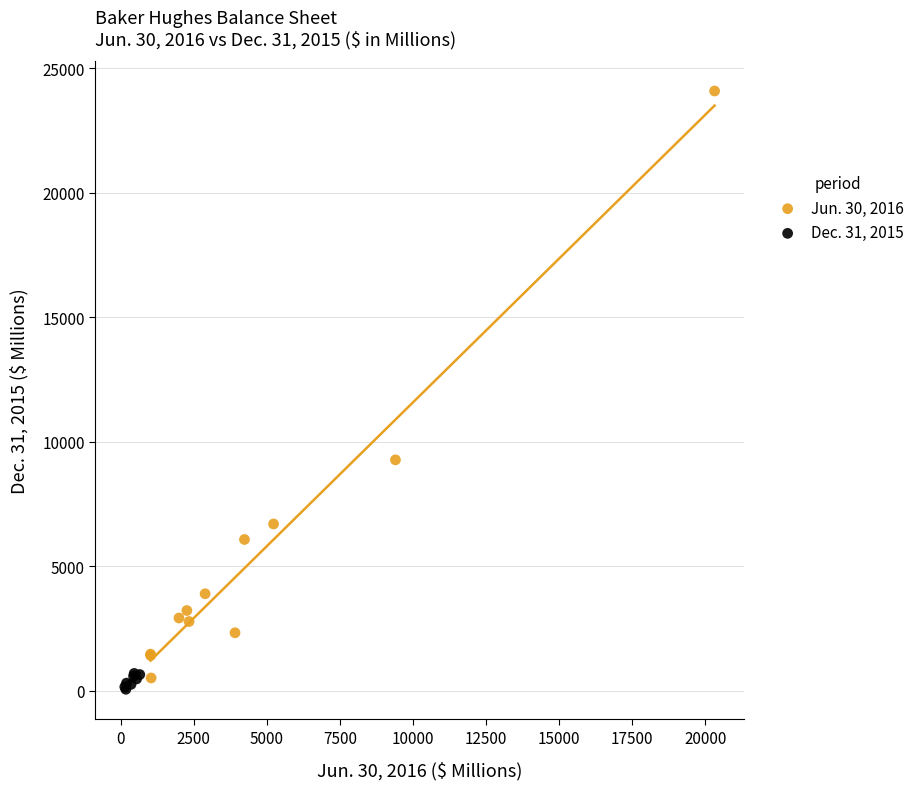

What are all the series names shown in the legend?

Jun. 30, 2016, Dec. 31, 2015